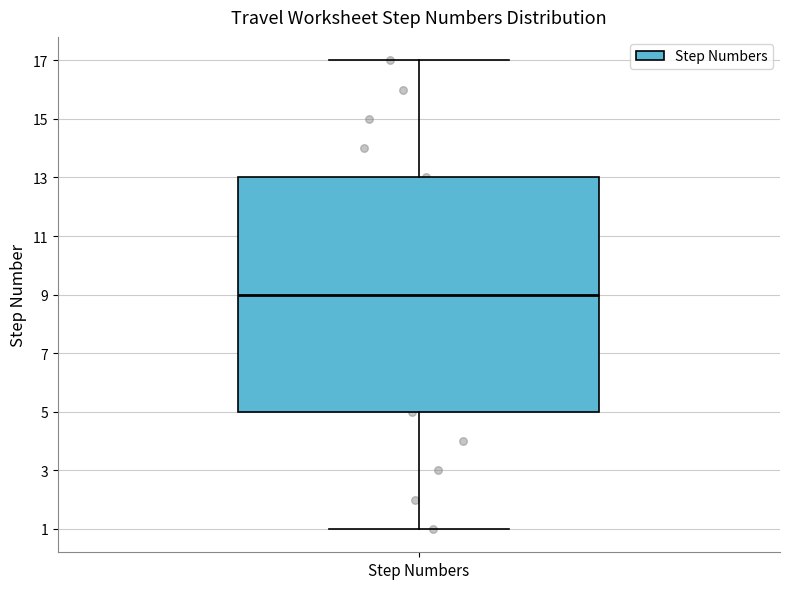

Where is the lower edge of the box for Step Numbers on the y-axis? The values are not printed on the chart, so give them approximately, as read against the axis.

5